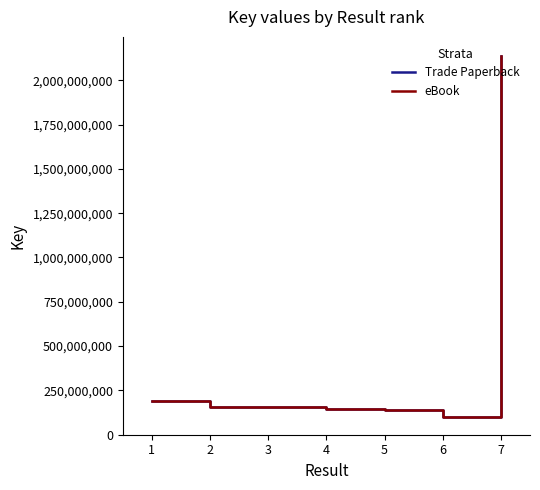

Is this an area chart (filled region under the line)?

No